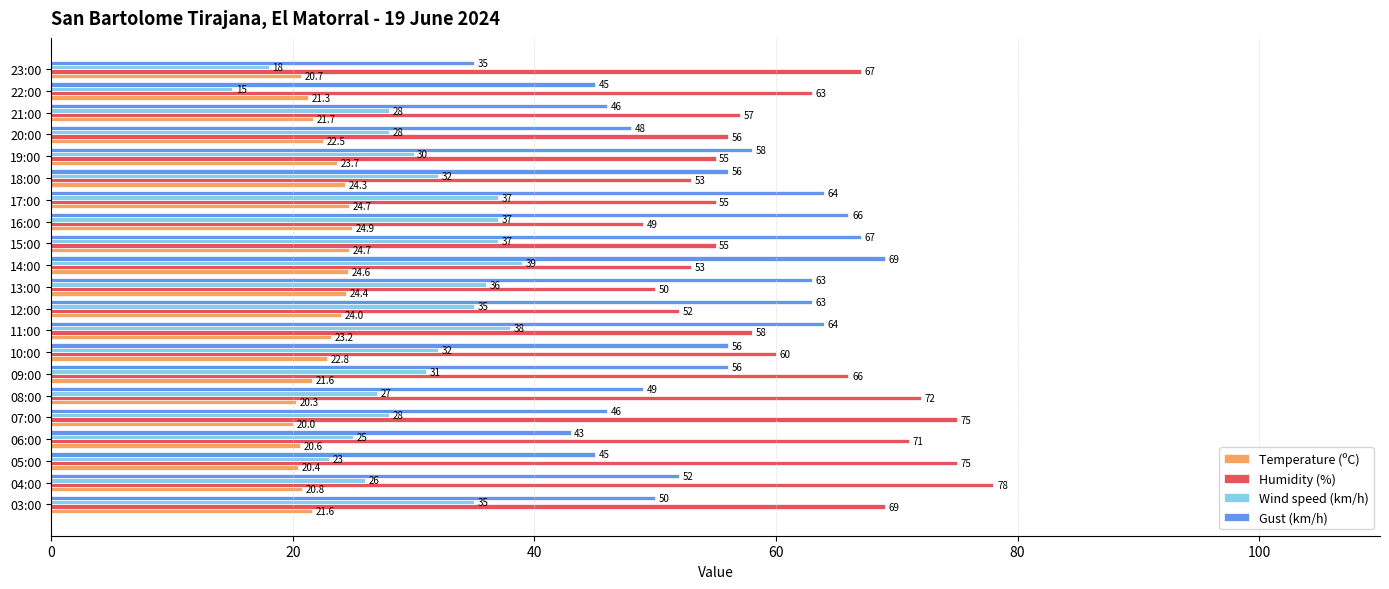

What is the greatest value displayed?

78.0